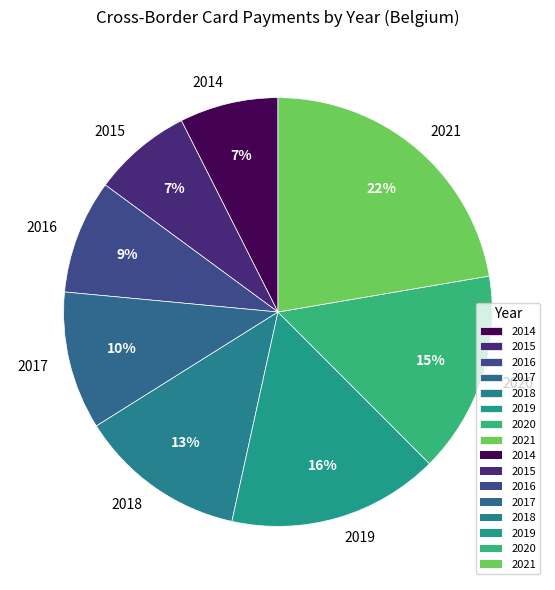

Combined, do 2015 and 2016 account for over 50%?

No